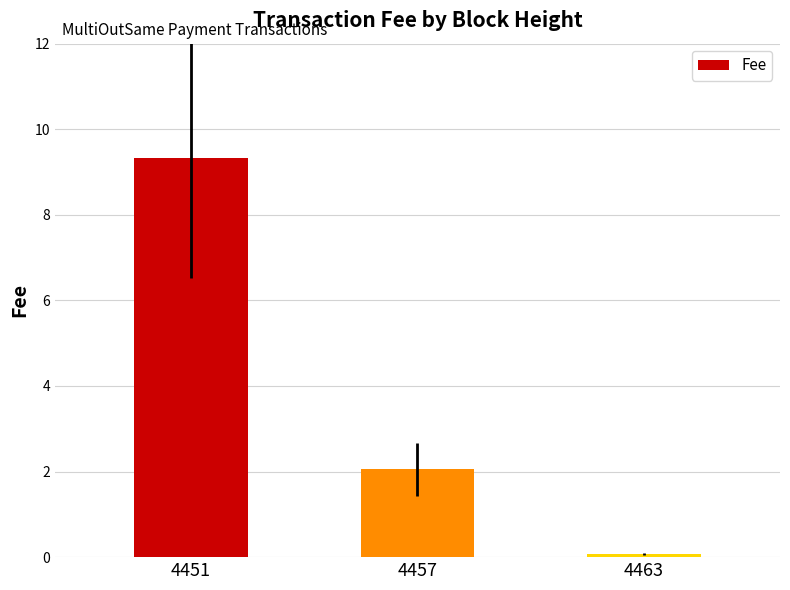

Does the chart contain any negative values?

No